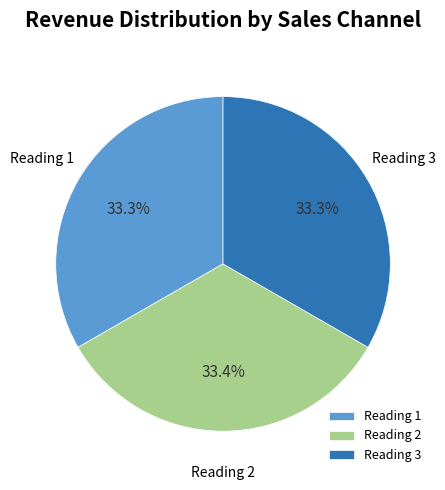

Is there any slice that represents more than half of the pie?

No